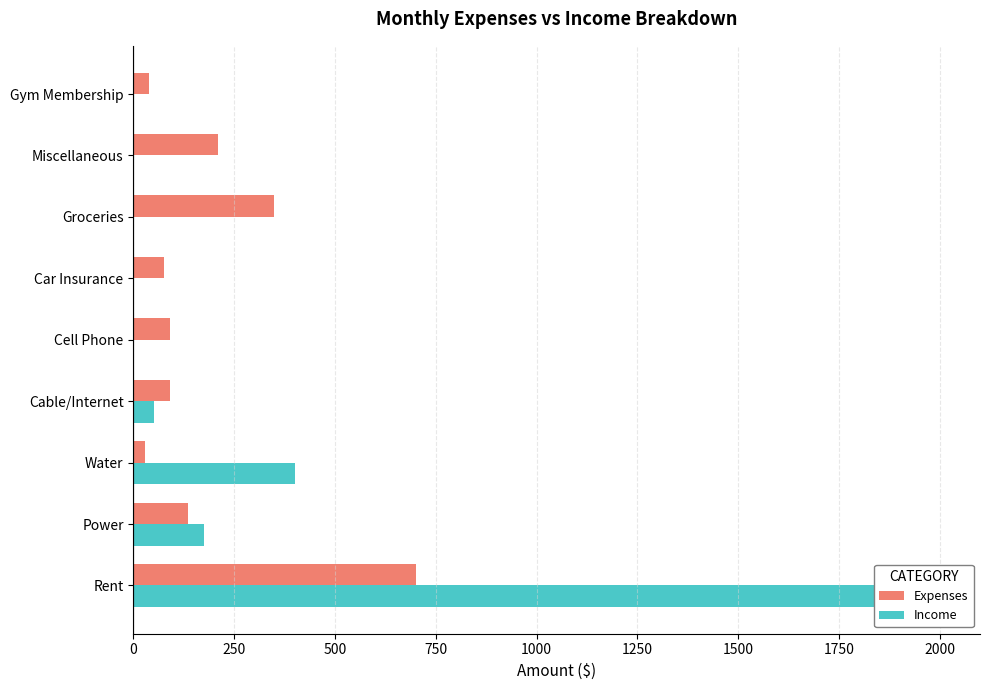

Rank the series at Rent from lowest to highest value.

Expenses, Income